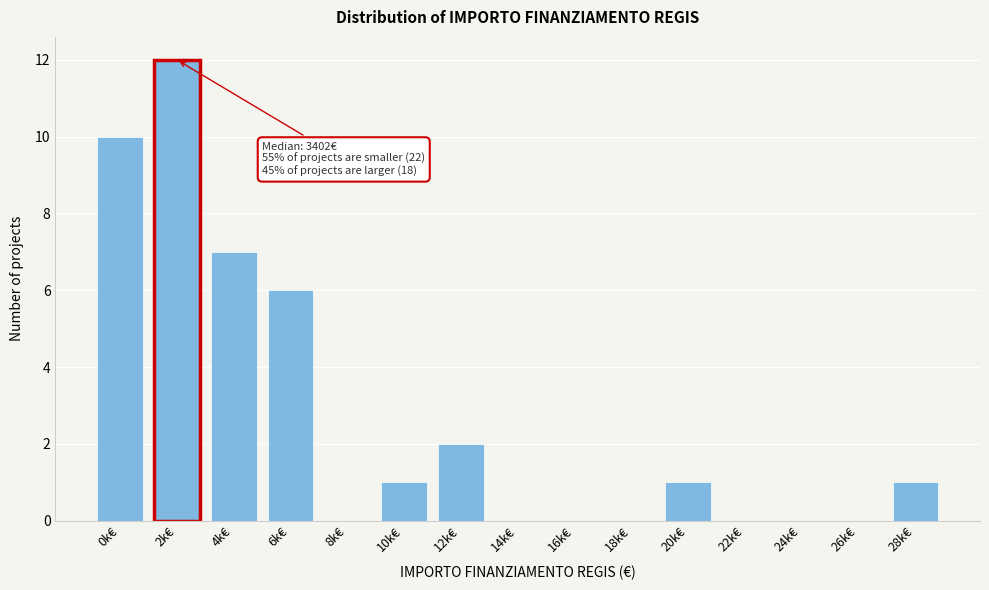

Reading left to right, transcribe all the data shown in this chart.

0k€=10	2k€=12	4k€=7	6k€=6	8k€=0	10k€=1	12k€=2	14k€=0	16k€=0	18k€=0	20k€=1	22k€=0	24k€=0	26k€=0	28k€=1